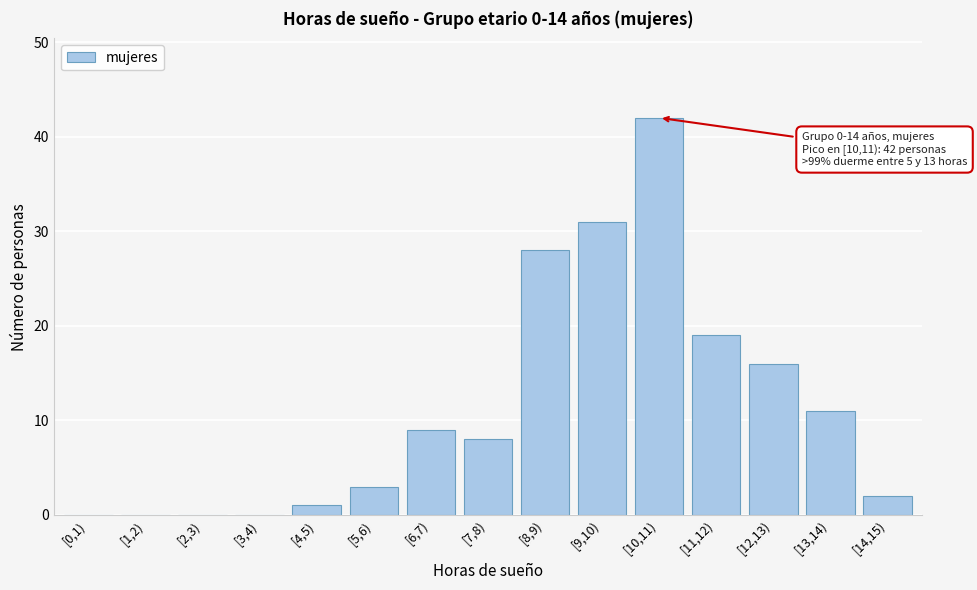

Reading left to right, list all the values displayed in this chart.

[0,1)=0	[1,2)=0	[2,3)=0	[3,4)=0	[4,5)=1	[5,6)=3	[6,7)=9	[7,8)=8	[8,9)=28	[9,10)=31	[10,11)=42	[11,12)=19	[12,13)=16	[13,14)=11	[14,15)=2